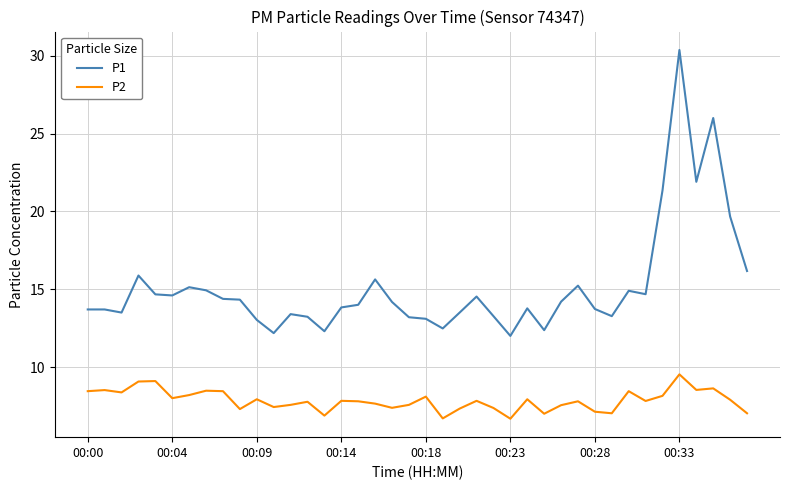

True or false: P2 and P1 cross at least once.

False